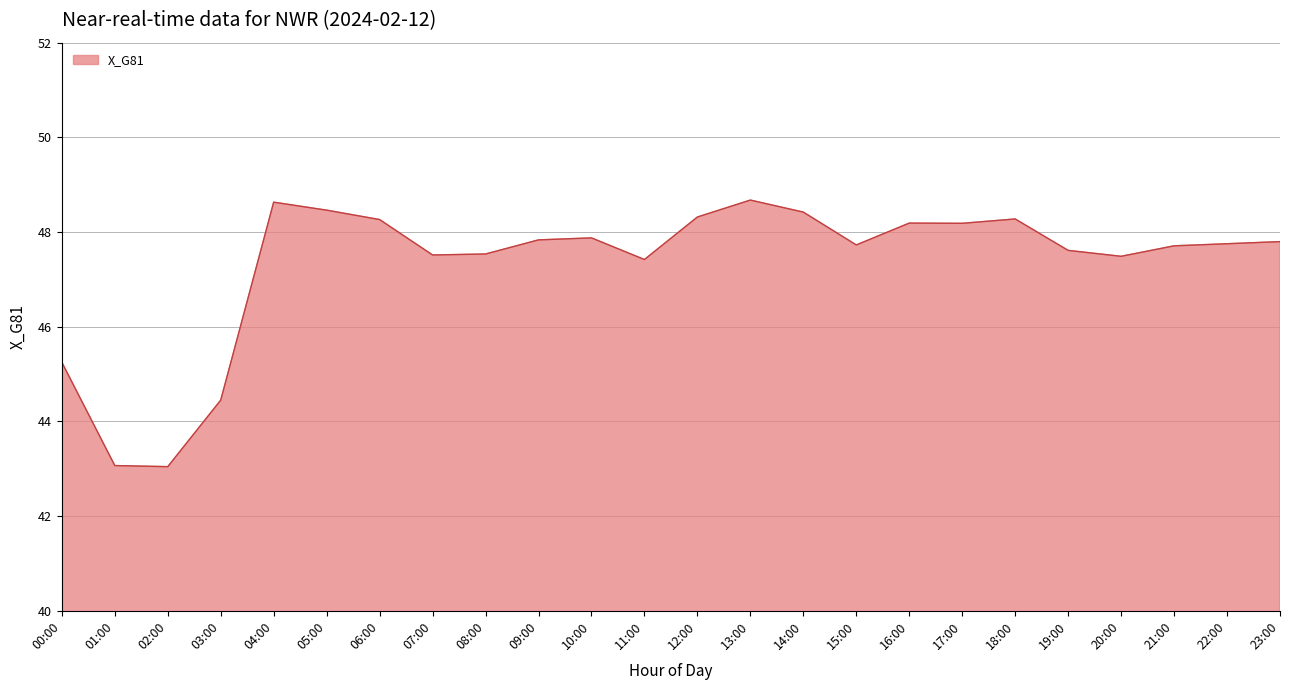

What is the ratio of the value at 08:00 to the value at 14:00?

1.0